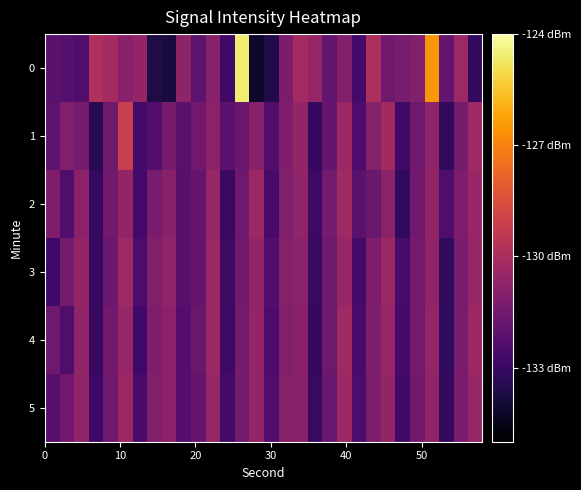

Reading left to right, extract all data points from this chart.

0: -132.1	-132.3	-132.4	-129.9	-130.1	-130.9	-130.6	-133.7	-133.8	-130.7	-132.1	-130.9	-132.8	-124.6	-134.2	-133.6	-131.2	-130.2	-130.5	-131.9	-131.0	-132.7	-129.9	-131.6	-131.3	-131.1	-126.6	-131.8	-130.3	-133.1
1: -132.1	-131.1	-131.4	-133.4	-131.6	-129.1	-132.8	-132.3	-131.4	-132.1	-131.5	-130.8	-132.1	-131.7	-130.9	-132.3	-131.2	-130.6	-133.1	-131.8	-130.4	-132.5	-131.0	-130.2	-132.8	-131.6	-130.7	-133.2	-131.4	-130.3
2: -131.2	-132.4	-130.8	-133.1	-131.5	-130.6	-132.7	-131.3	-130.9	-132.2	-131.8	-130.5	-133.0	-131.6	-130.4	-132.6	-131.1	-130.7	-132.9	-131.4	-130.3	-132.1	-131.7	-130.8	-133.2	-131.5	-130.6	-132.4	-131.2	-130.5
3: -132.8	-131.4	-130.6	-133.1	-131.7	-130.3	-132.5	-131.1	-130.7	-132.2	-131.8	-130.4	-132.9	-131.5	-130.6	-132.3	-131.0	-130.8	-133.0	-131.6	-130.5	-132.7	-131.2	-130.4	-132.6	-131.4	-130.7	-133.2	-131.3	-130.5
4: -131.6	-132.4	-130.7	-133.0	-131.5	-130.5	-132.8	-131.2	-130.8	-132.3	-131.7	-130.4	-132.9	-131.4	-130.6	-132.5	-131.1	-130.9	-133.1	-131.6	-130.3	-132.6	-131.2	-130.5	-132.7	-131.4	-130.6	-133.2	-131.3	-130.4
5: -132.2	-131.5	-130.7	-132.9	-131.6	-130.4	-132.6	-131.1	-130.8	-132.3	-131.8	-130.5	-132.7	-131.4	-130.6	-132.4	-131.0	-130.9	-133.0	-131.7	-130.4	-132.5	-131.2	-130.6	-132.8	-131.5	-130.7	-133.1	-131.3	-130.5